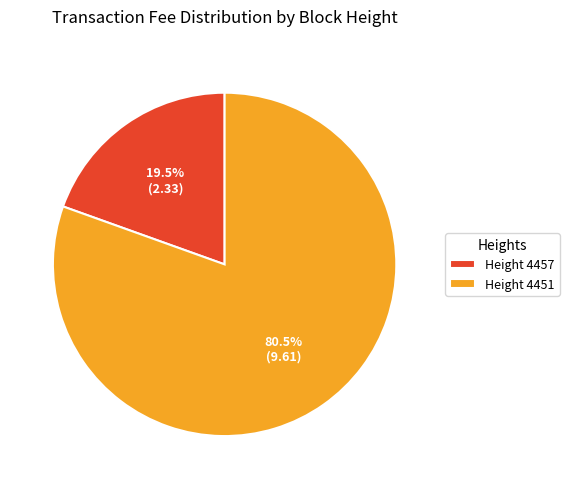

How many slices are in this pie chart?

2